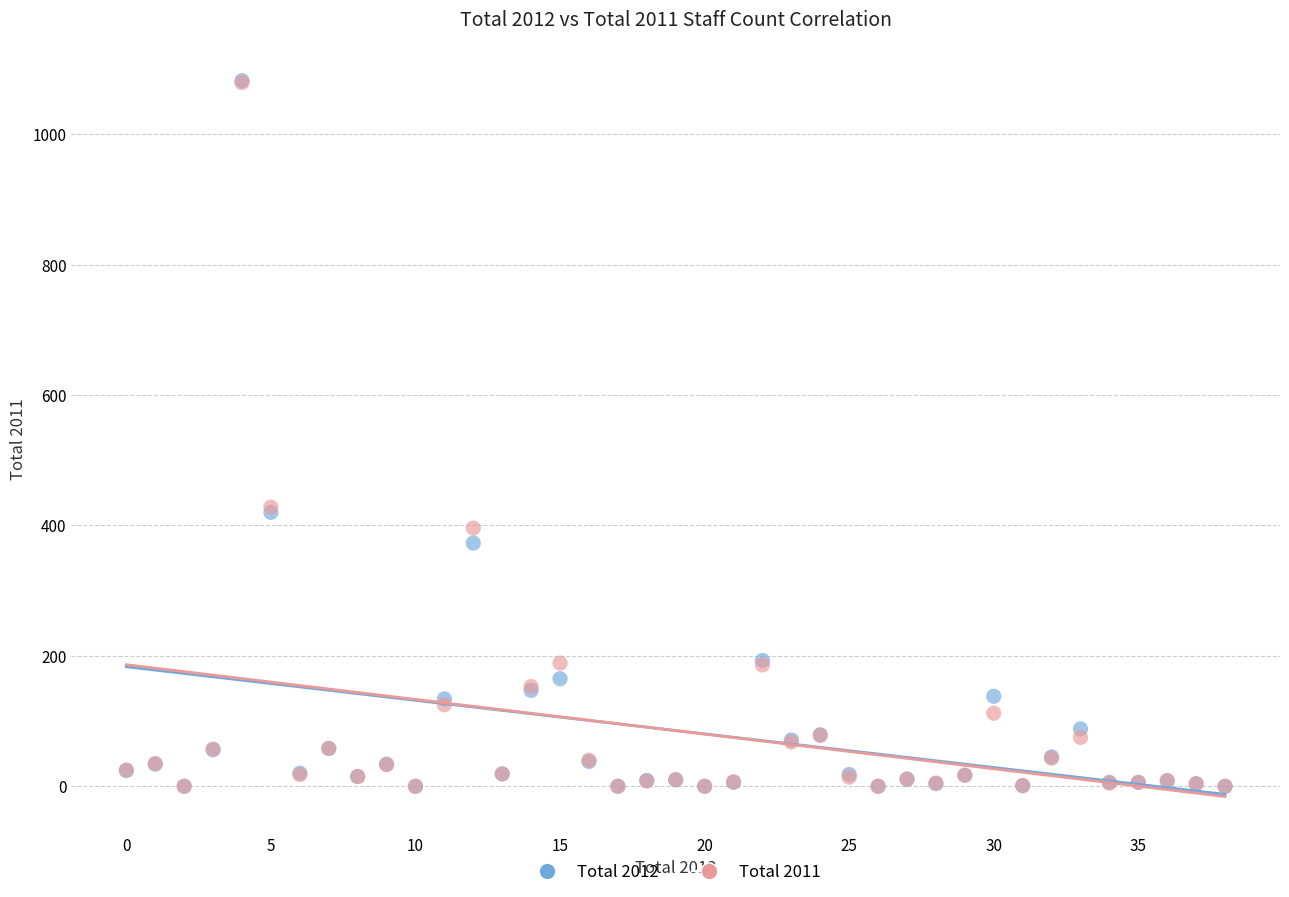

Which series has the widest spread of Y values?

Total 2012